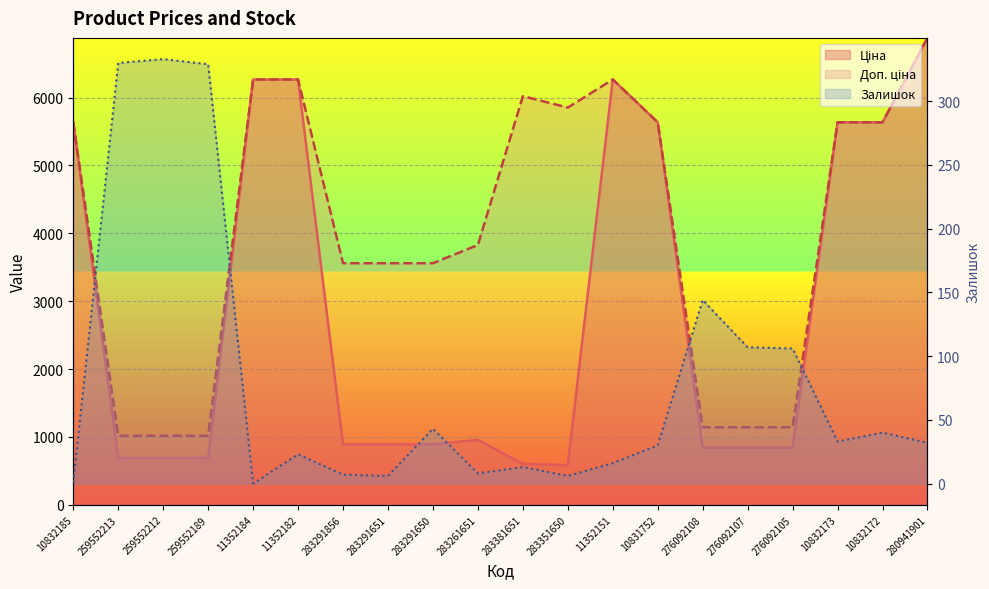

The Ціна series shows 602.1 at 283381651. True or false?

True